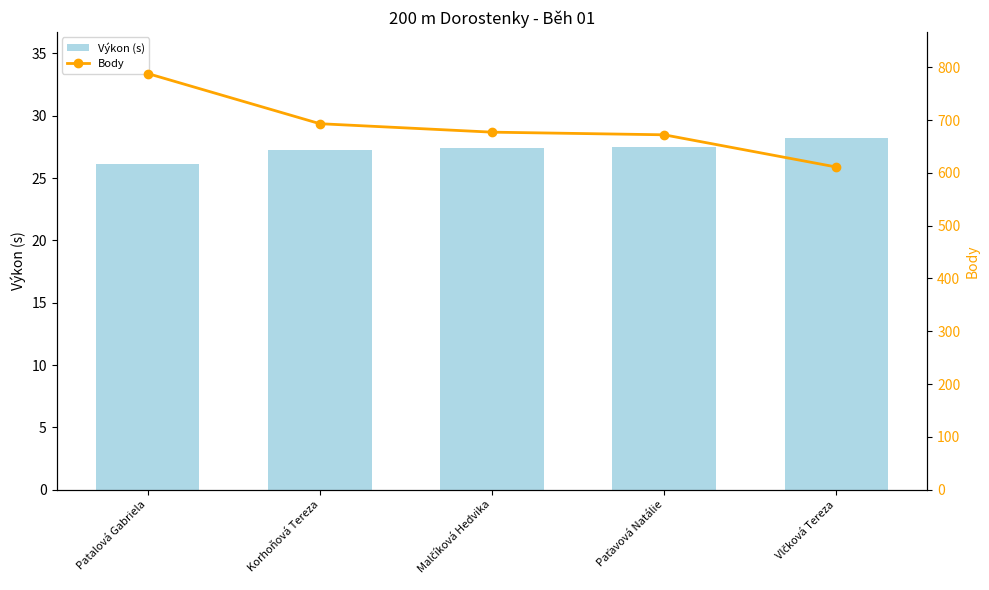

At Malčíková Hedvika, list the series in order from largest to smallest.

Body, Výkon (s)